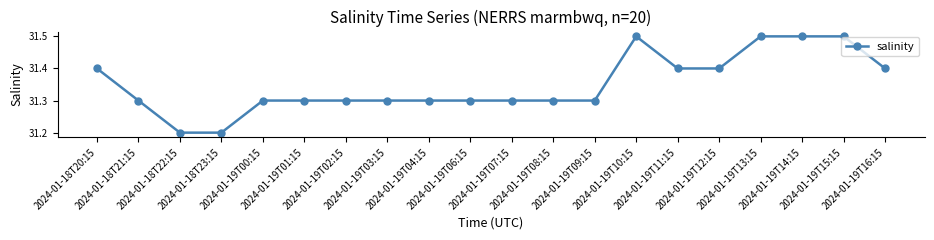

What is the smallest value displayed?

31.2